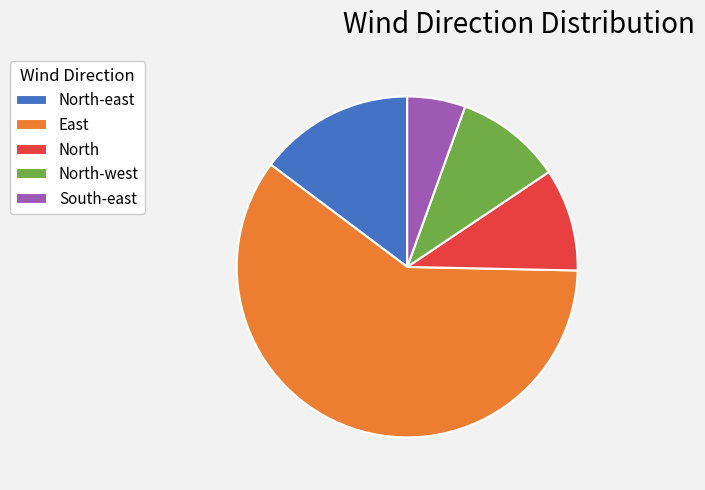

Combined, do South-east and East account for over 50%?

Yes